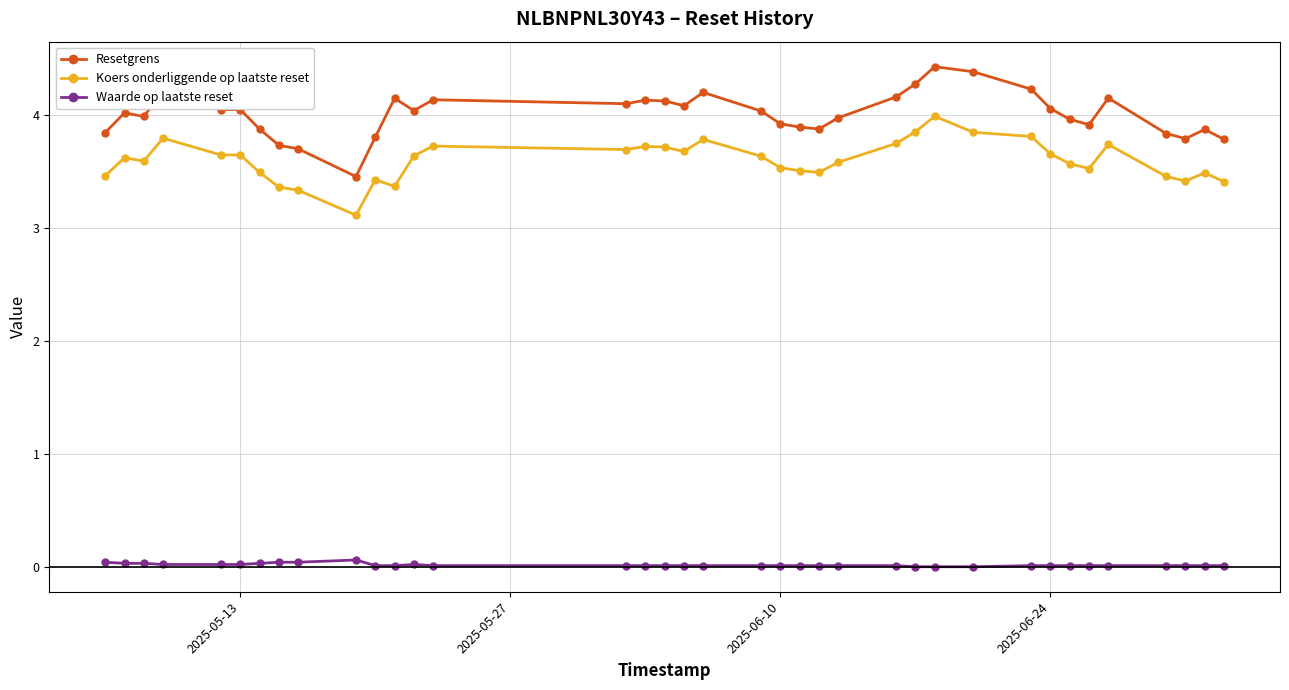

Which series has the largest total across all categories?

Resetgrens